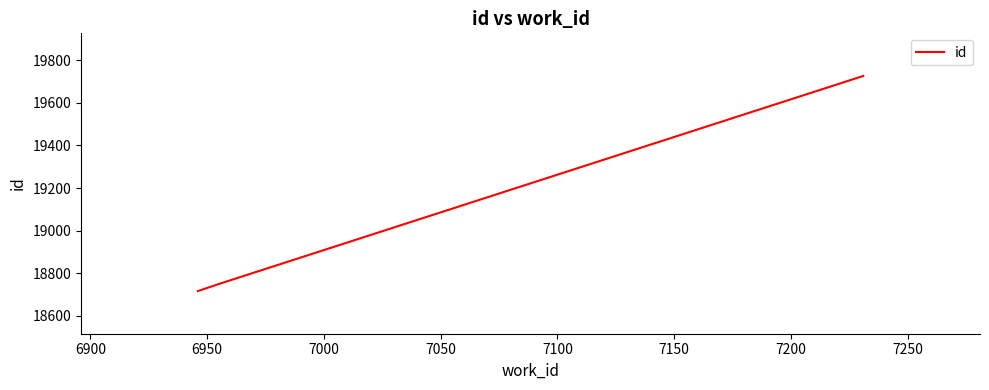

What is the minimum value shown in the chart?

18716